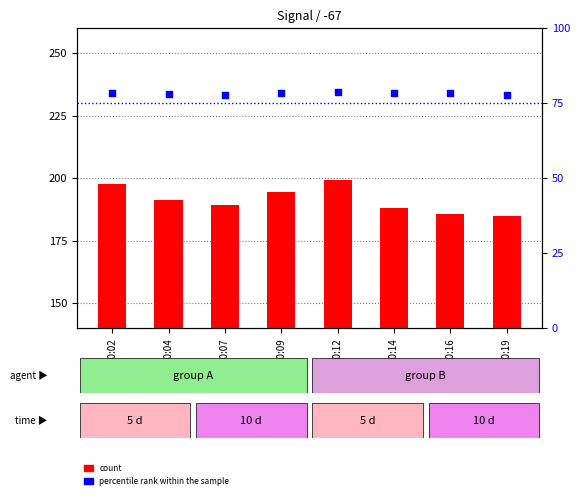

What are all the series names shown in the legend?

count, percentile rank within the sample